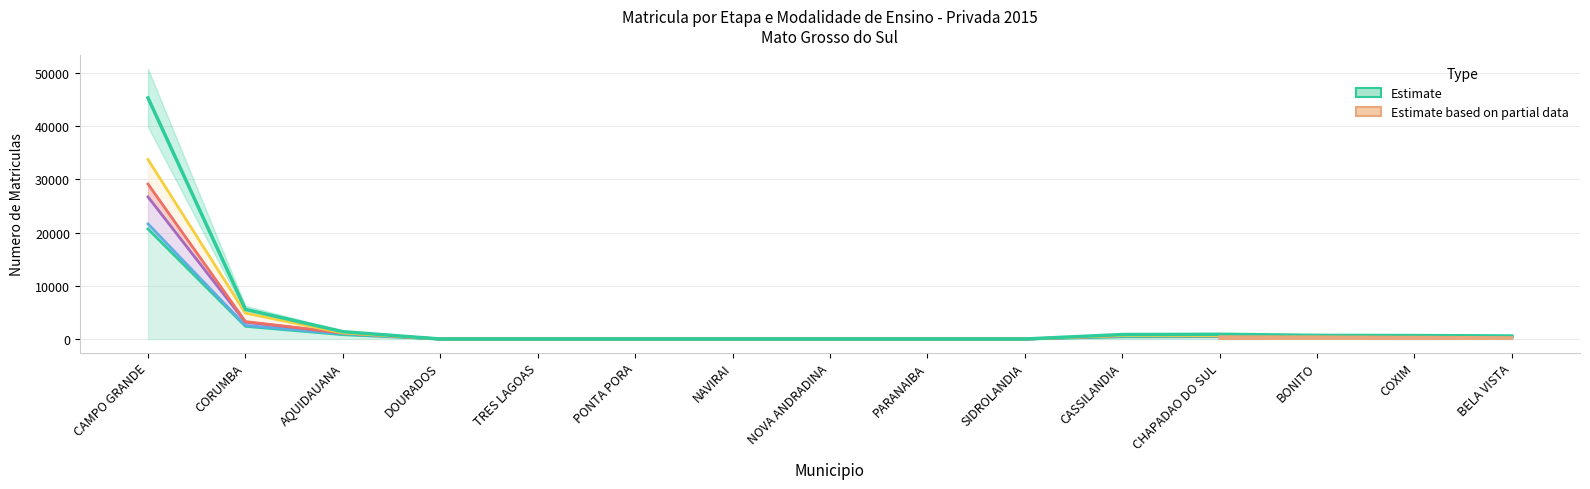

Reading left to right, what are all the values shown in this chart?

Ensino Fundamental: 20691	2383	814	0	0	0	0	0	0	0	416	443	424	348	276
Educacao Especial: 21644	2538	979	0	0	0	0	0	0	0	534	501	512	404	365
Ensino Medio: 26723	3165	1142	0	0	0	0	0	0	0	642	617	569	446	420
EJA: 29142	3278	1142	0	0	0	0	0	0	0	642	617	569	474	461
Educacao Profissional: 33749	4869	1142	0	0	0	0	0	0	0	642	617	569	517	461
Total Geral: 45337	5572	1379	0	0	0	0	0	0	0	840	887	685	650	565